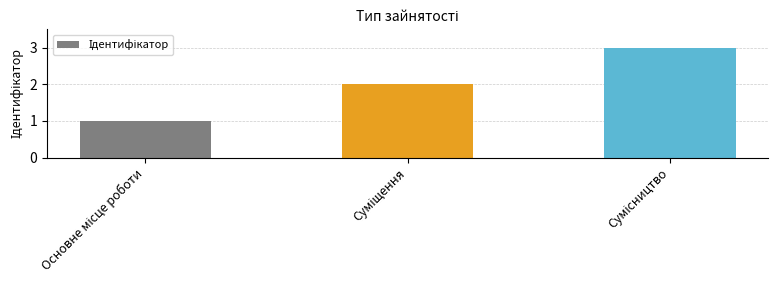

What is the maximum value shown in the chart?

3